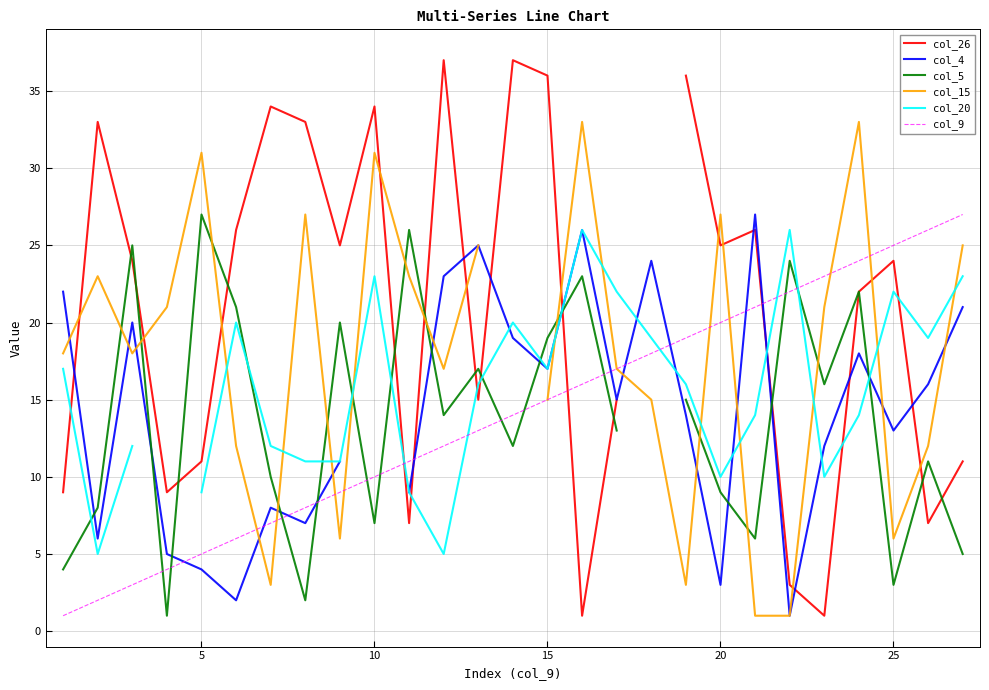

The value of col_15 at 25 is 8.0. True or false?

False